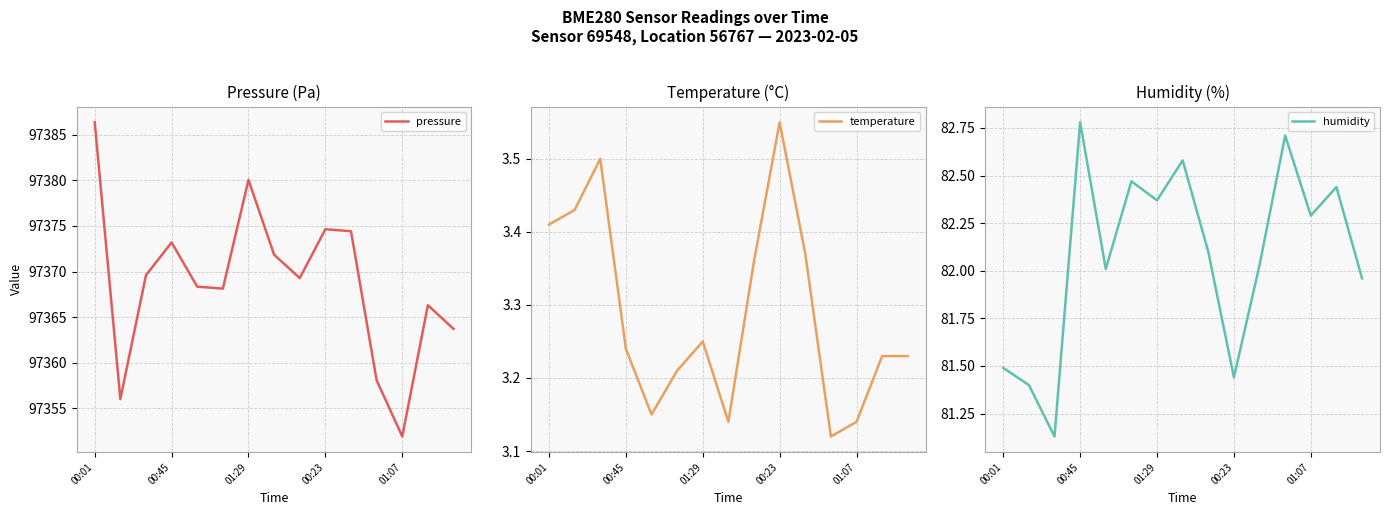

True or false: humidity has a value of 140.9 at 00:01.

False